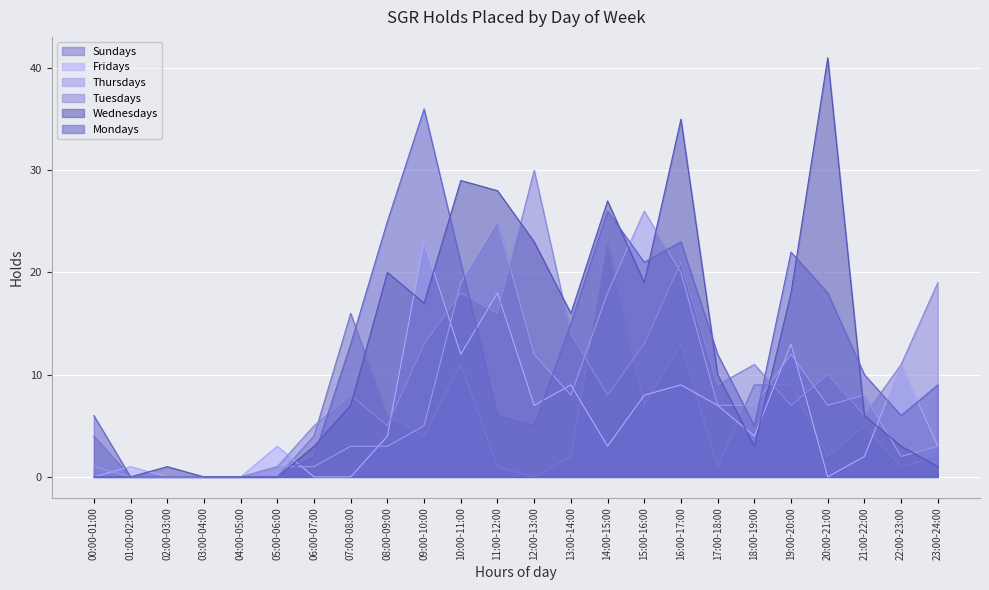

Is it true that Mondays equals 21 at 17:00-18:00?

False